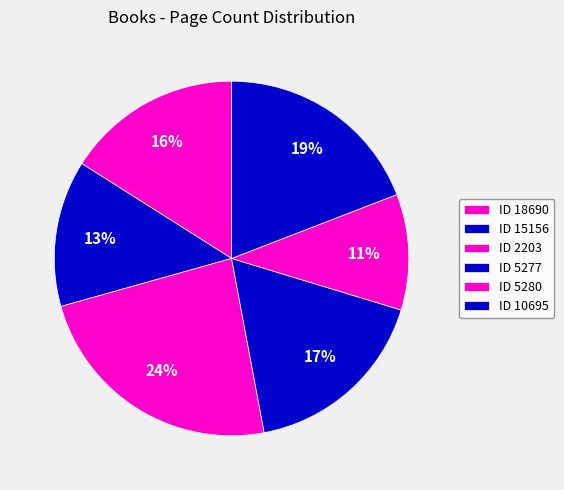

Count the number of slices in the pie.

6